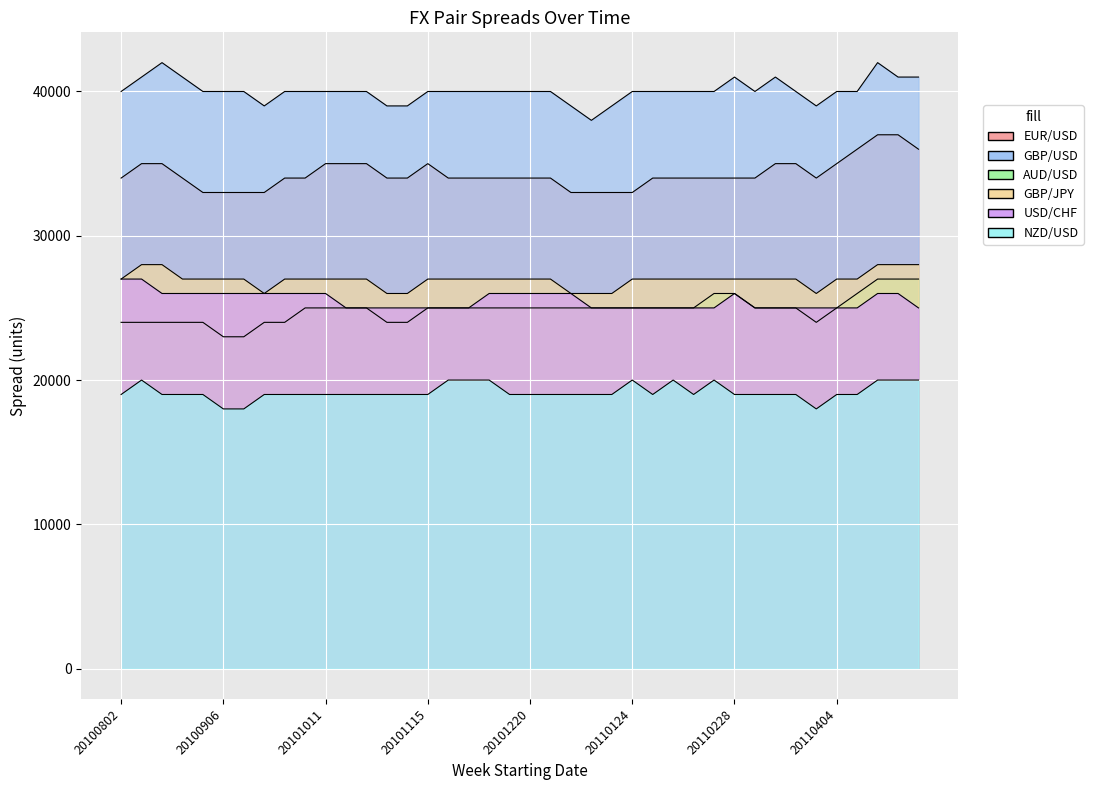

How many values in the EUR/USD series are below 34000?

8